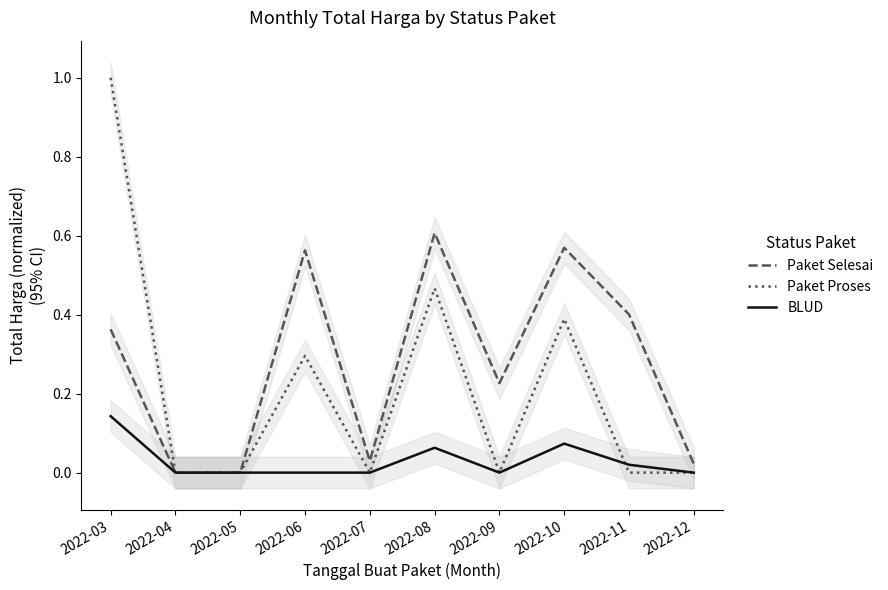

True or false: Paket Selesai has a value of 0.0 at 2022-05.

True